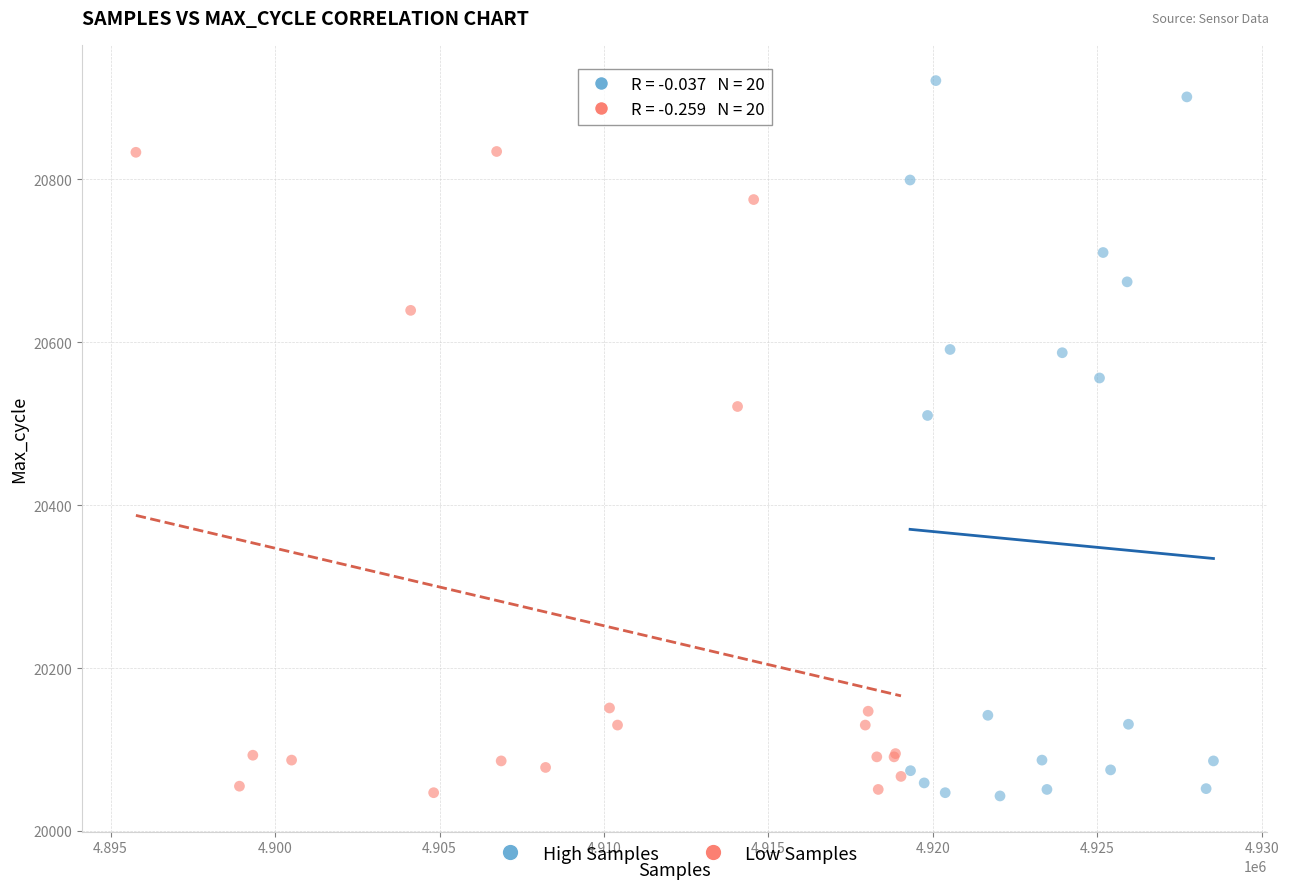

Which series has the largest Y range (max minus min)?

High Samples